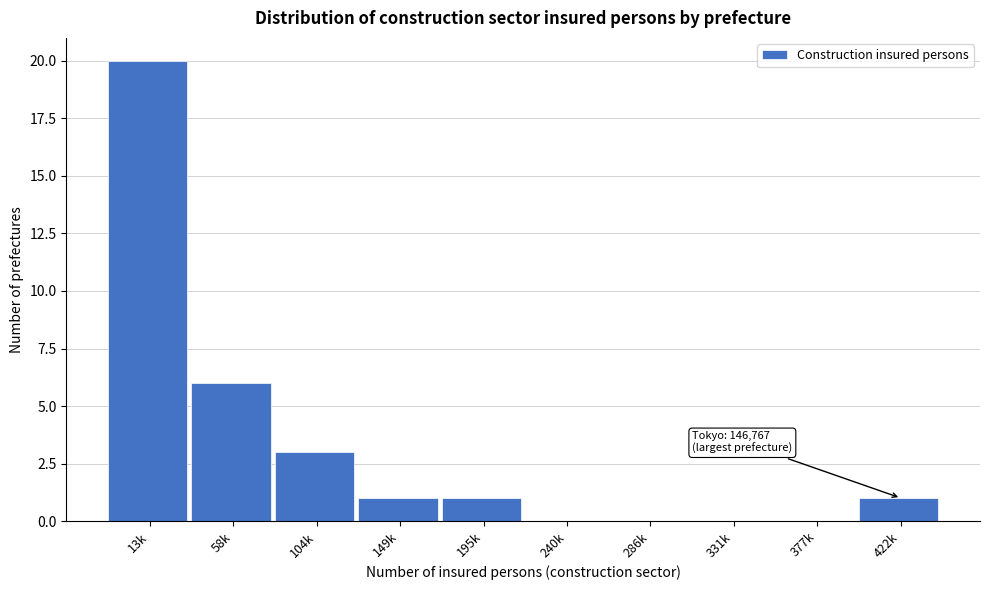

The value at 377k is 0. True or false?

True